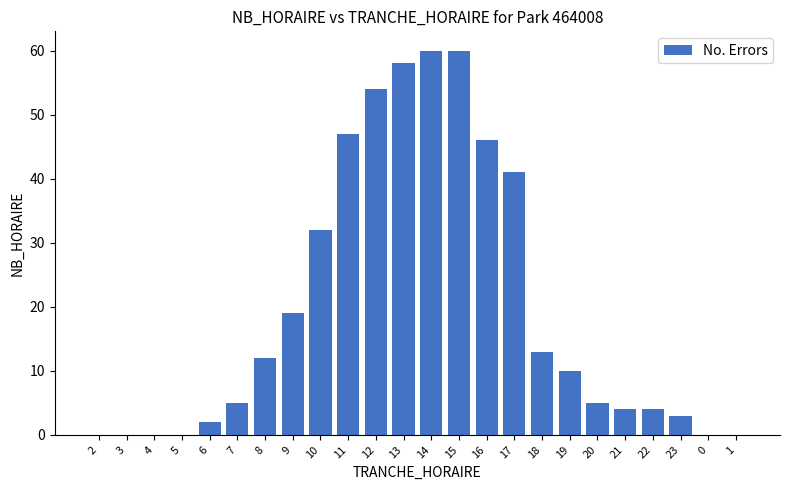

What is the maximum value shown in the chart?

60